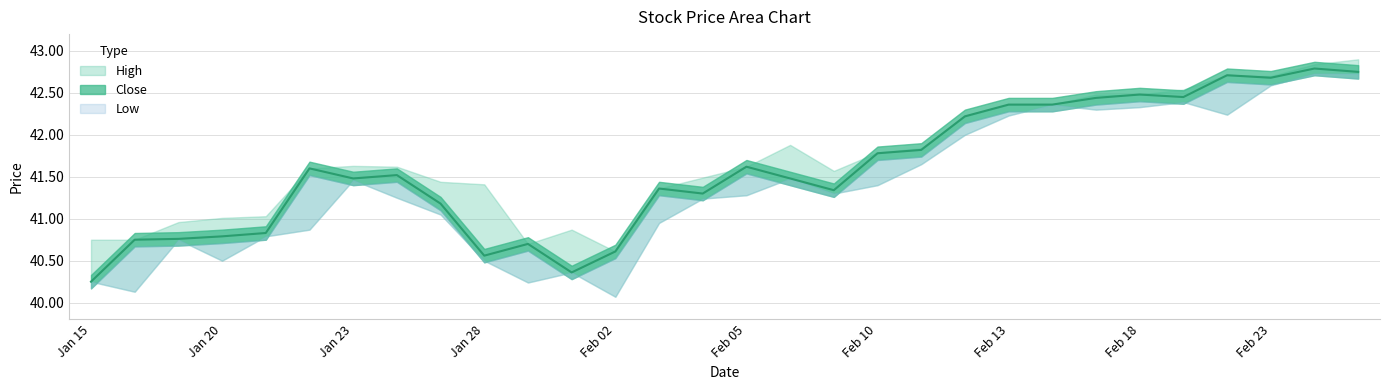

What is the sum of all Close values?

1247.3